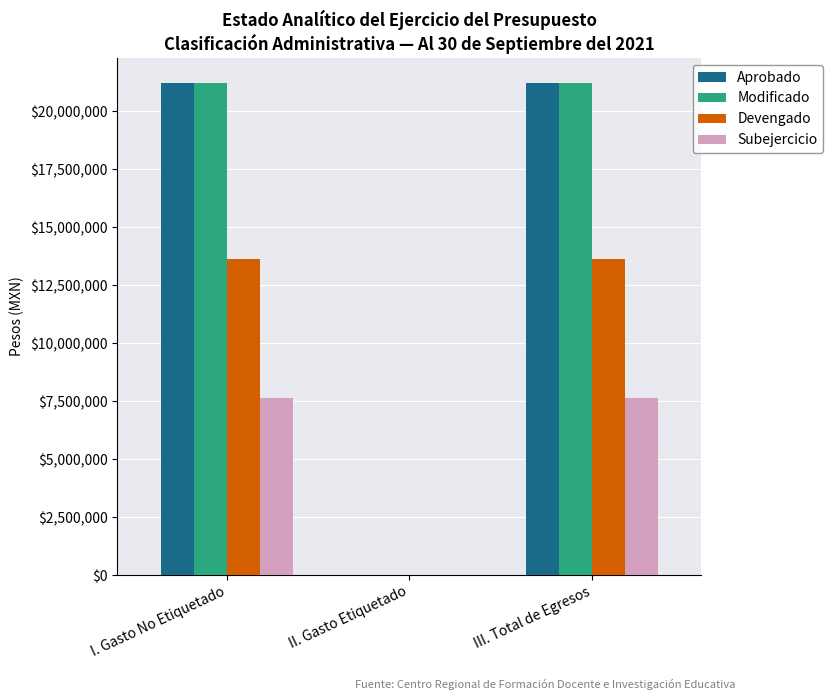

What value does the Modificado series have at III. Total de Egresos?

21235477.0